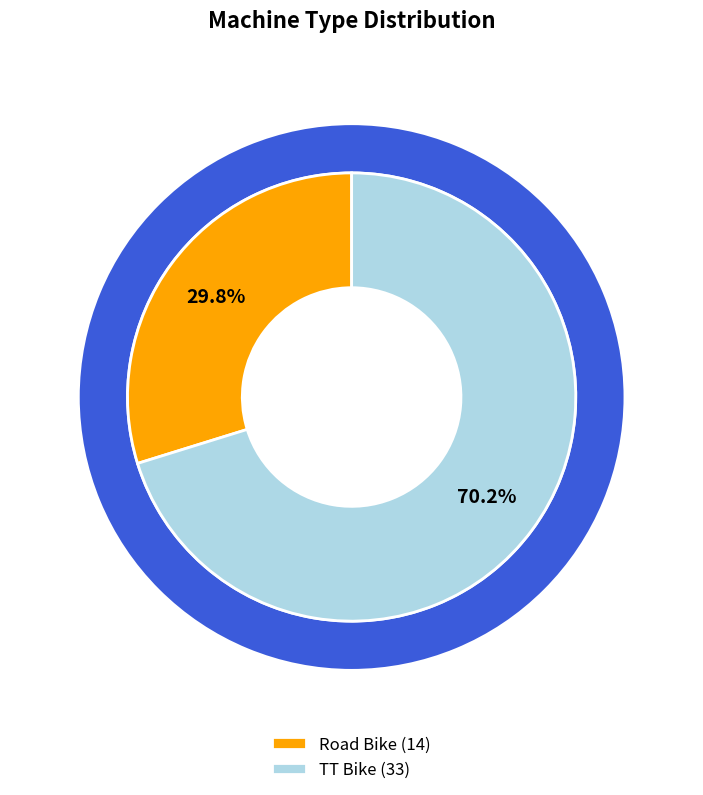

How many slices are in this pie chart?

2